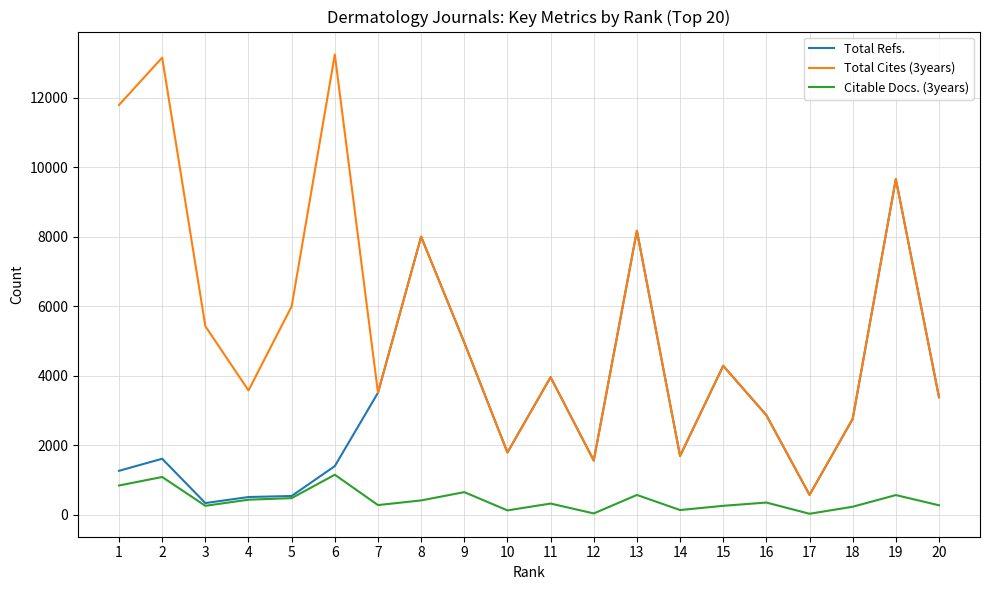

List the series in order of their overall mean, lowest first.

Citable Docs. (3years), Total Refs., Total Cites (3years)